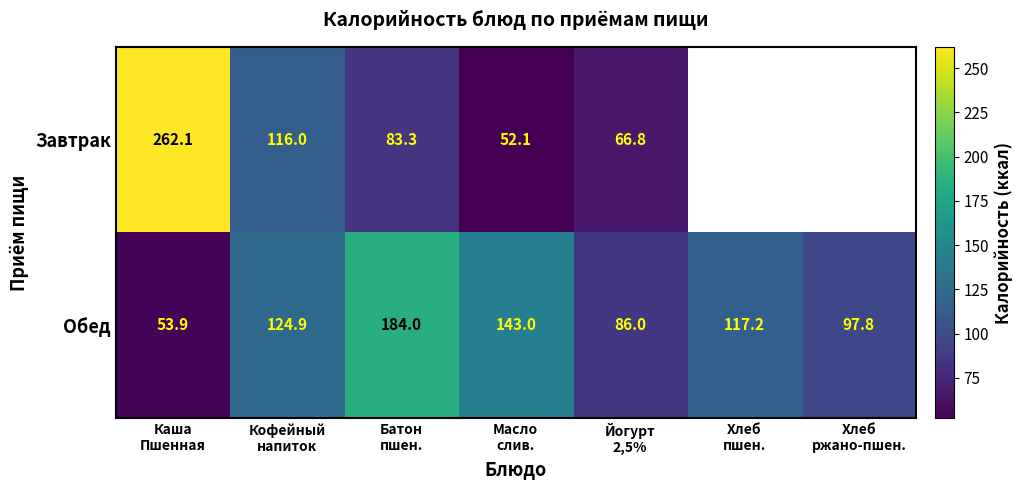

What is the lowest value of the Обед series?

53.9